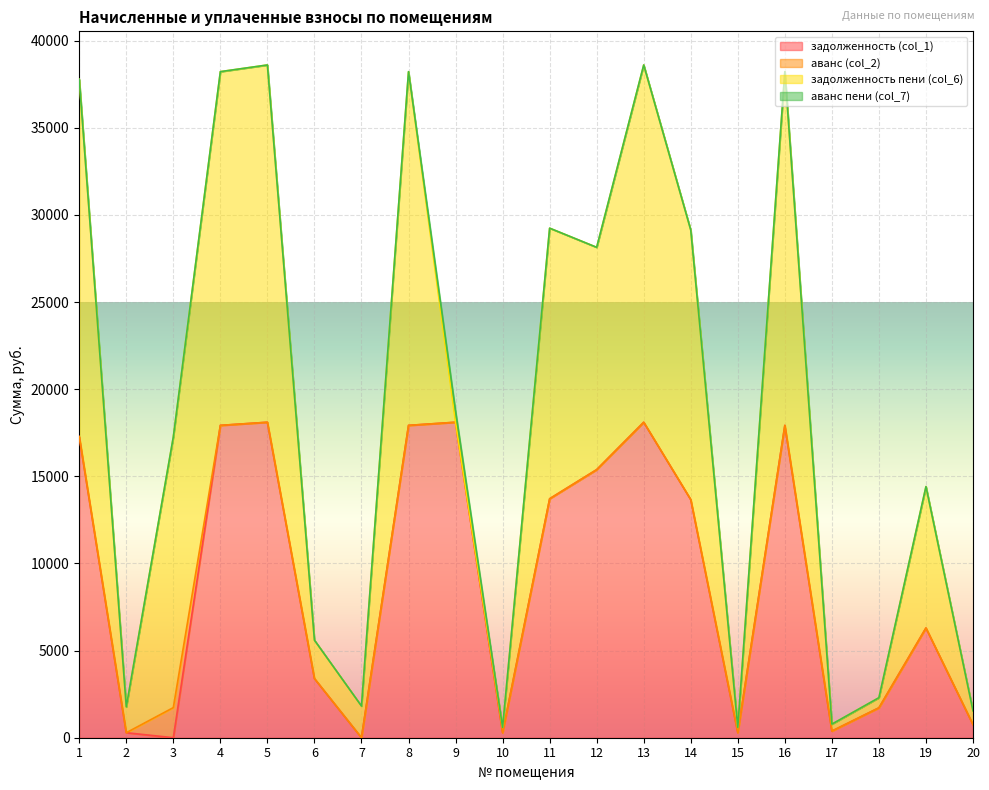

What is the approximate value of задолженность (col_1) at 20?

753.5